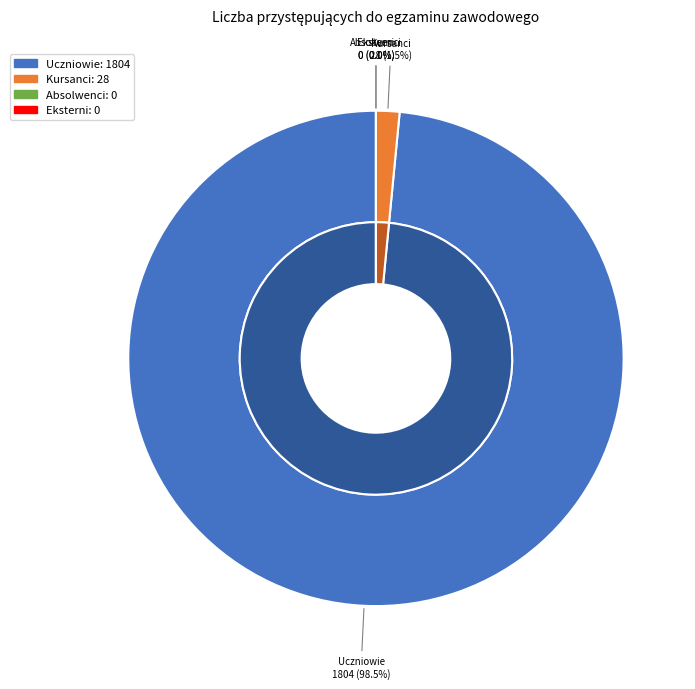

Which series has the largest range (max minus min)?

Uczniowie